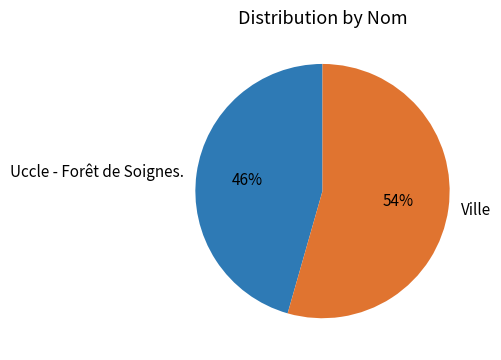

To the nearest percent, what is the combined percentage of Ville and Uccle - Forêt de Soignes.?

100%